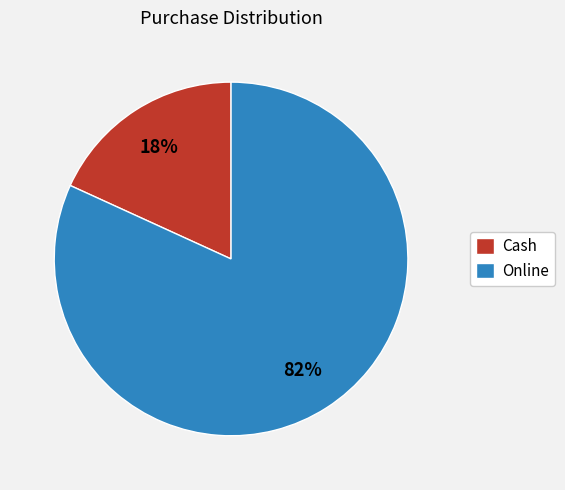

Rank the categories by value from highest to lowest.

Online, Cash